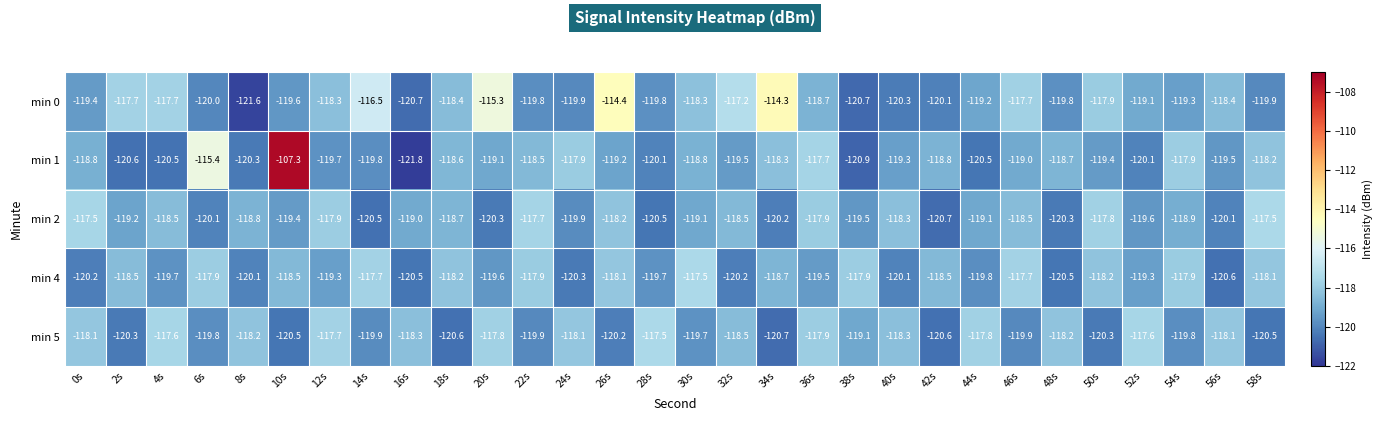

What is the minimum value for min 5?

-120.7